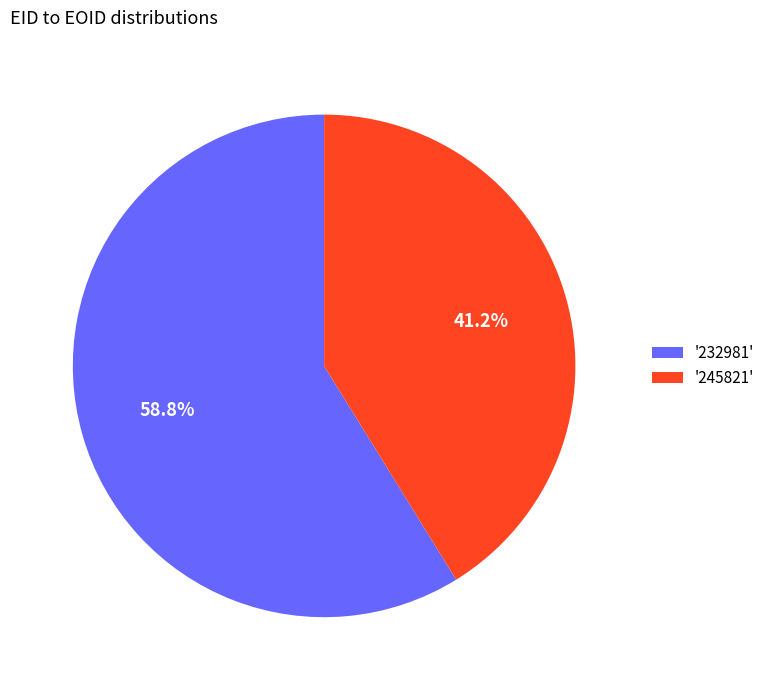

Is the sum of '232981' and '245821' greater than half?

Yes